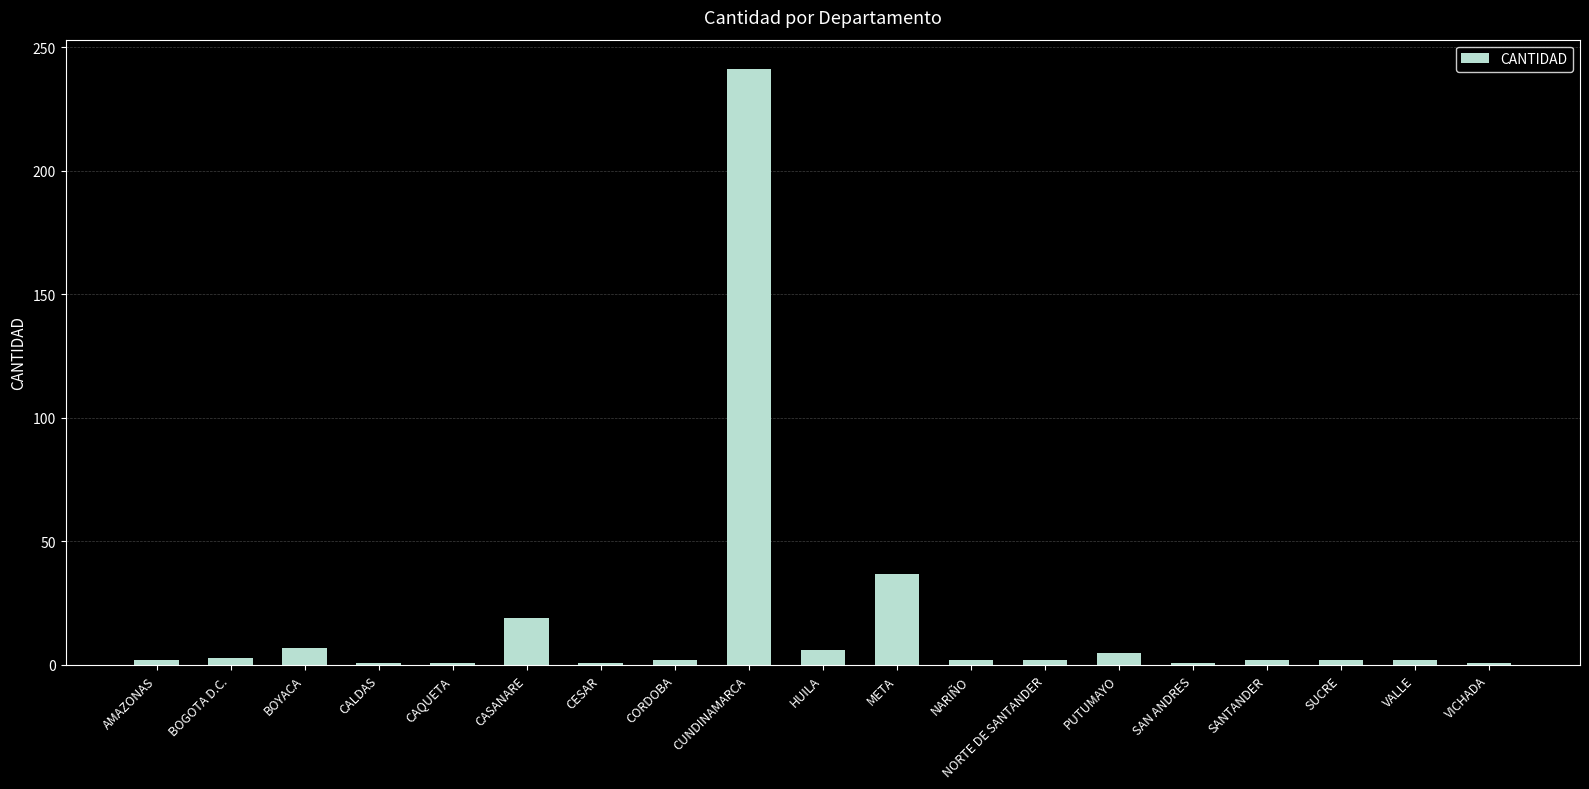

Where is the data nearest to the value 121?

META